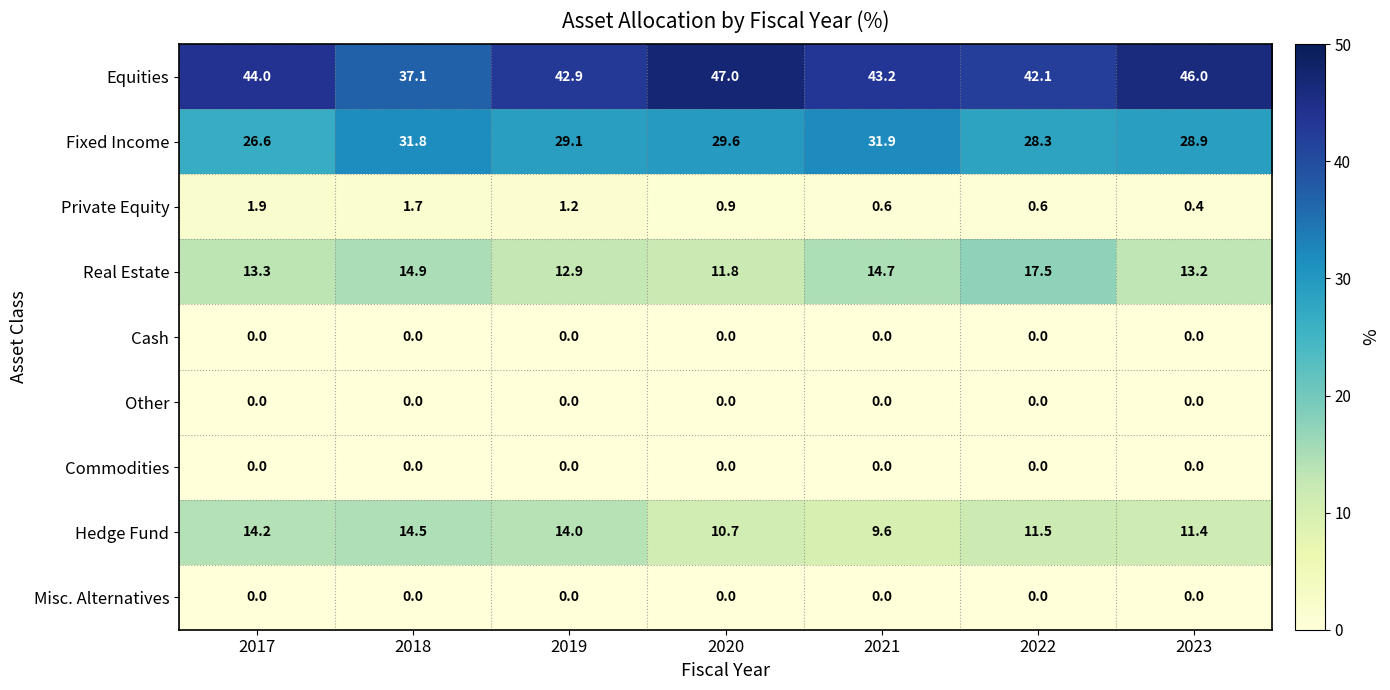

What is the spread (max minus min) of values at 2020?

47.0